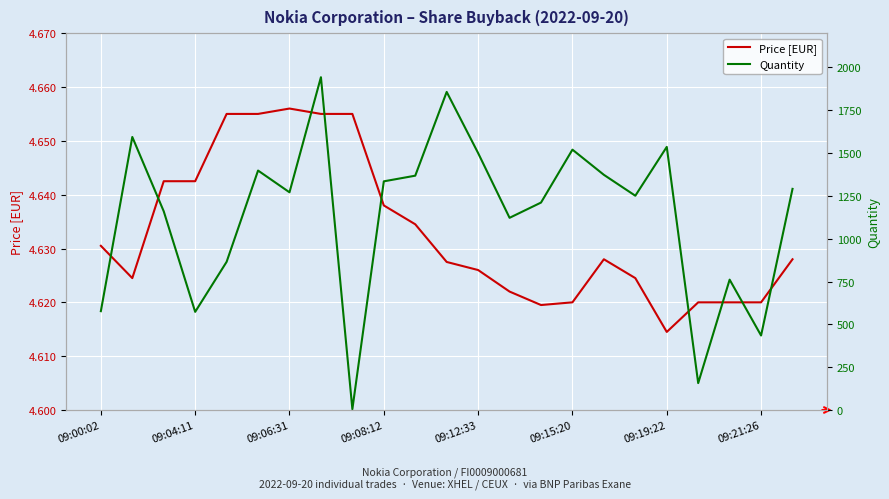

Which category has the lowest value in the Price [EUR] series?

09:19:22